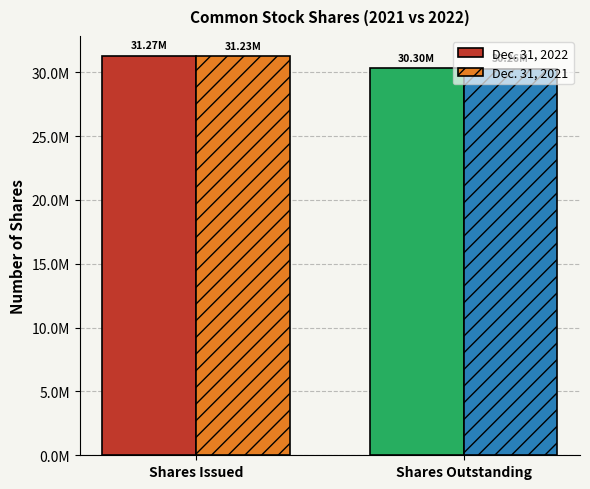

Does the chart contain any negative values?

No